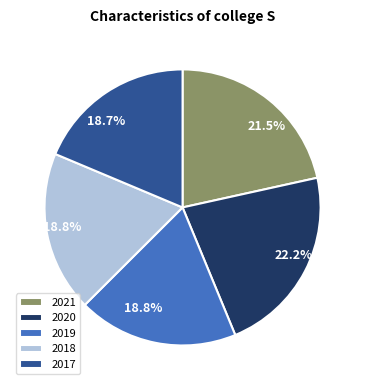

To the nearest percent, what percentage of the pie is 2018?

19%